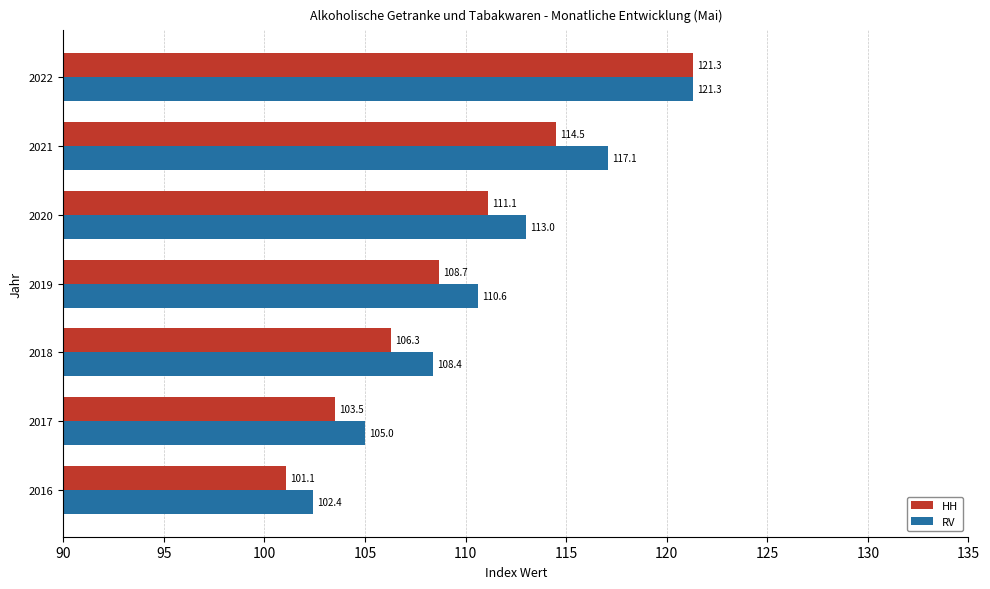

Is it true that RV equals 105.0 at 2017?

True